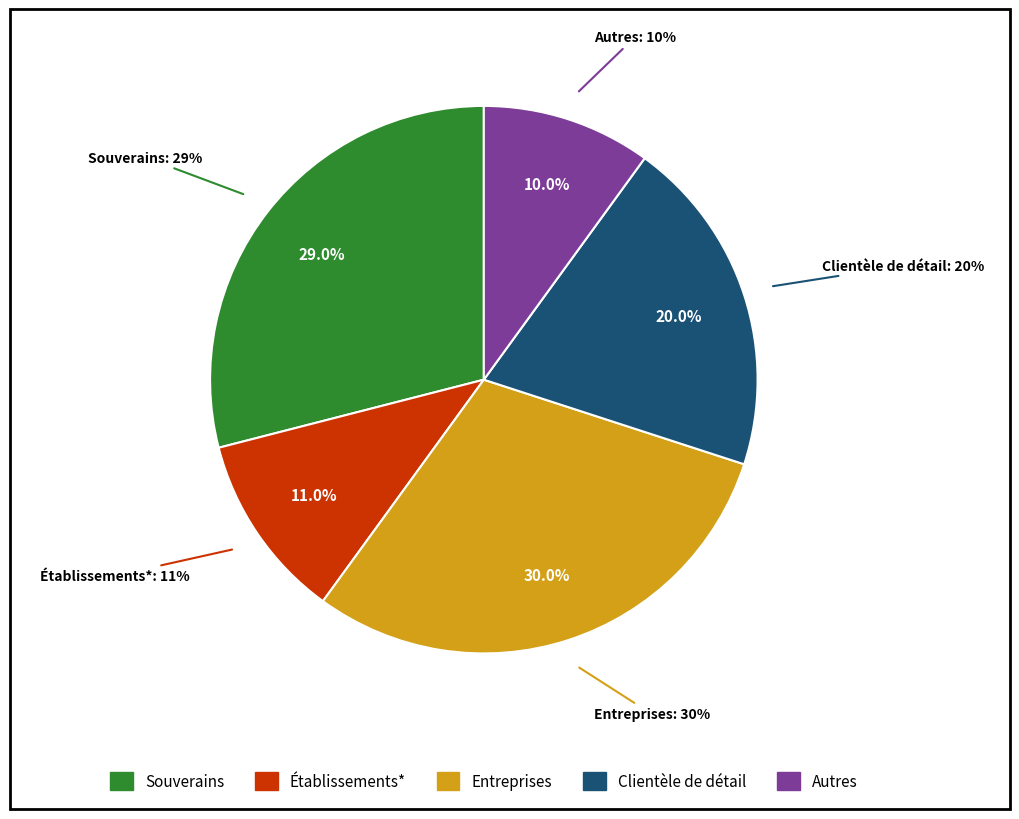

To the nearest percent, what is the combined percentage of Établissements* and Clientèle de détail?

31%